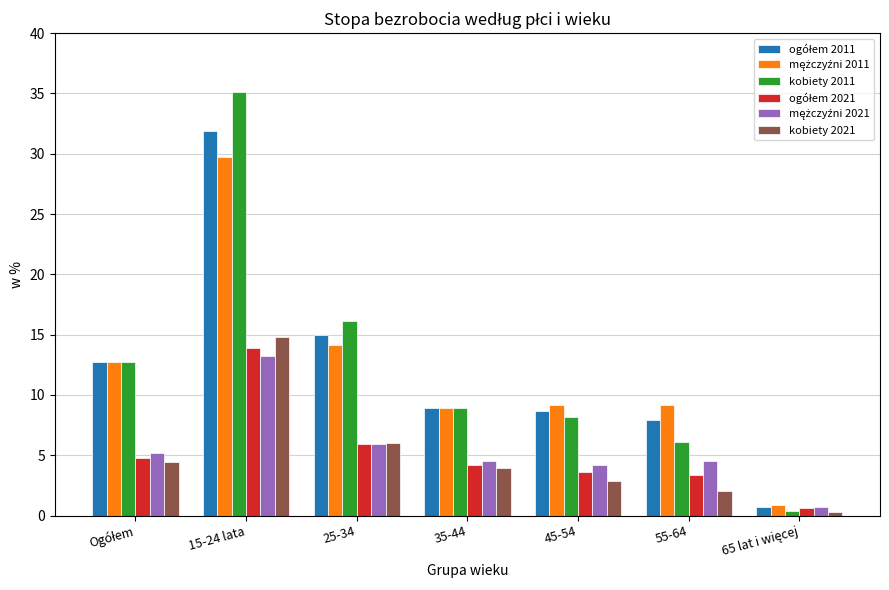

What is the label of the 4th bar from the left?

35-44